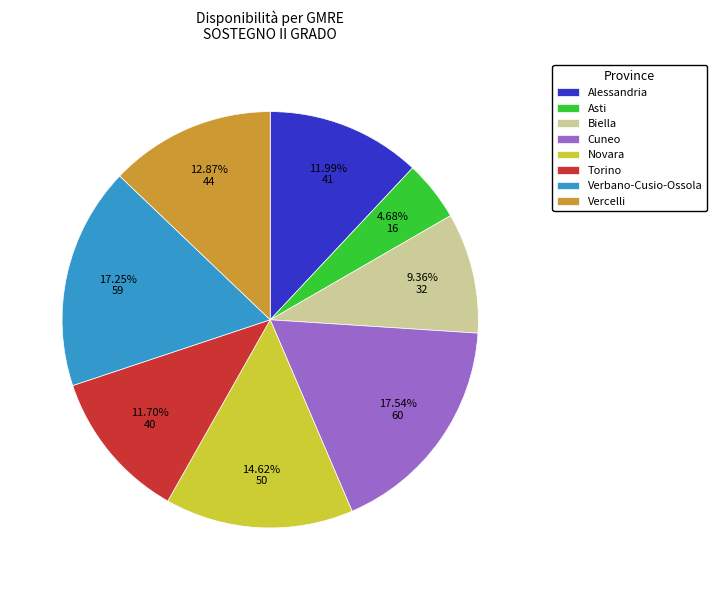

To the nearest percent, what percentage of the pie is Biella?

9%